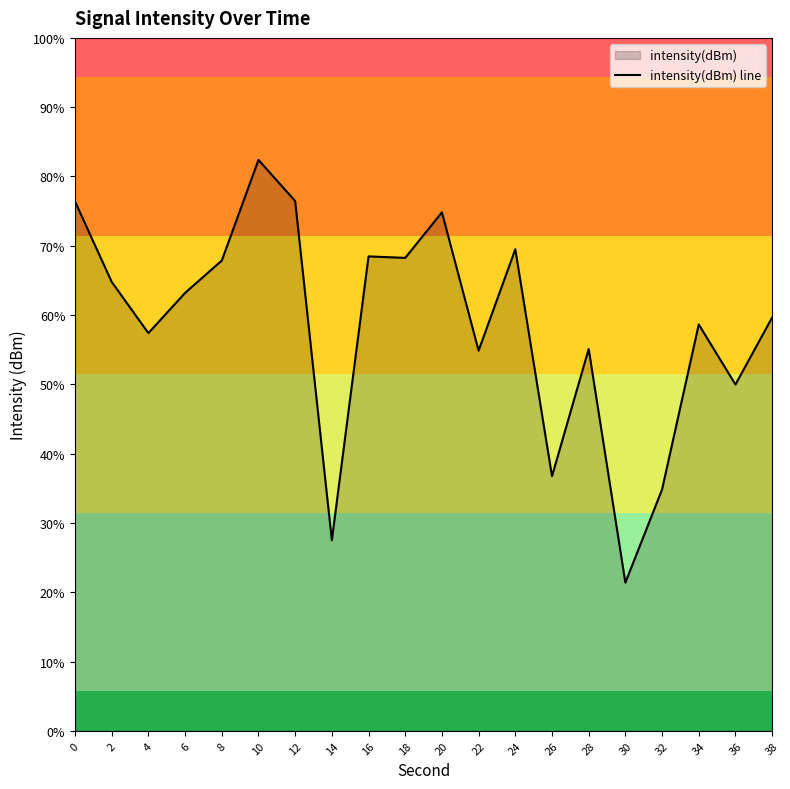

Reading right to left, list all the values displayed in this chart.

-124.1	-127.5	-124.5	-132.8	-137.5	-125.7	-132.1	-120.7	-125.8	-118.8	-121.1	-121.0	-135.4	-118.2	-116.2	-121.2	-122.9	-124.9	-122.3	-118.3